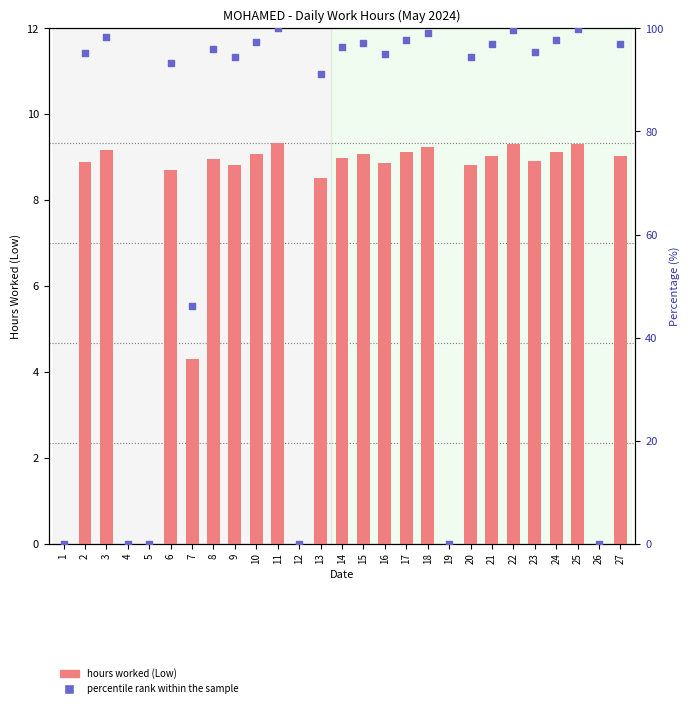

Which series contains the lowest Y value?

hours worked